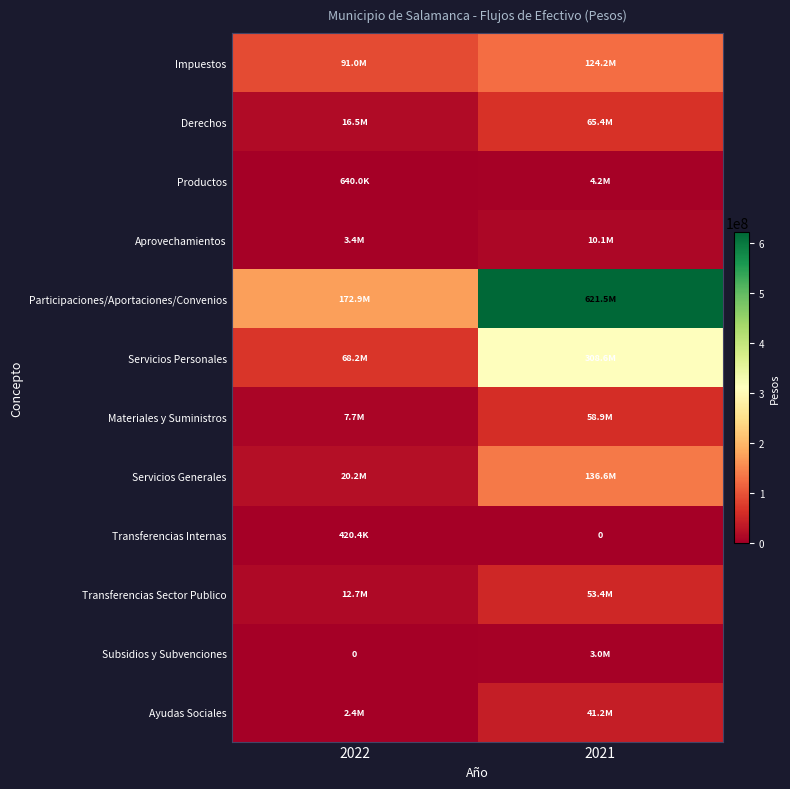

What is the total value across all series at 2021?

1427252606.7